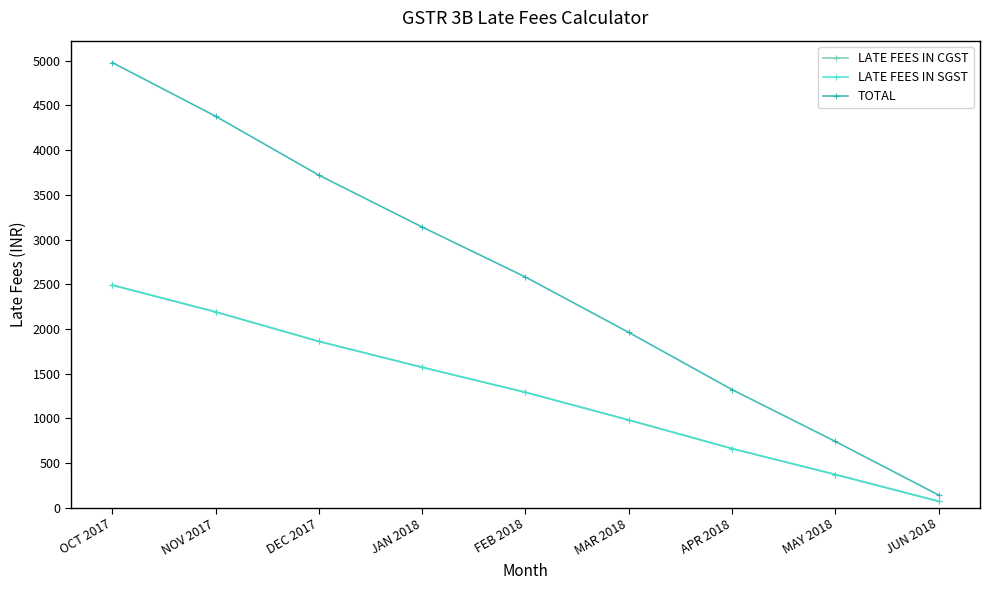

True or false: TOTAL and LATE FEES IN CGST cross at least once.

False